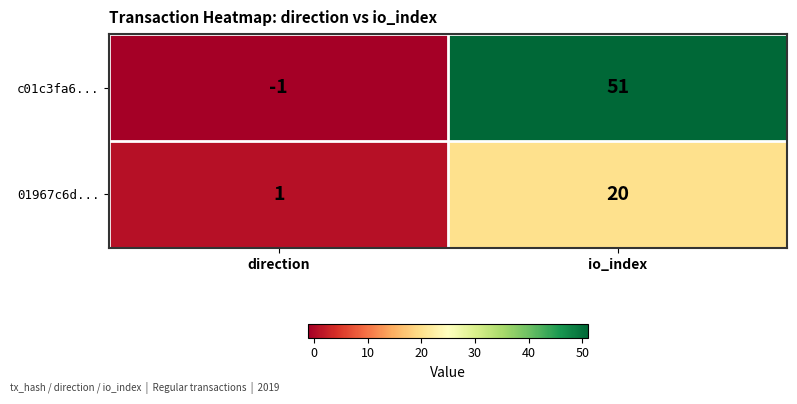

Between direction and io_index, which series saw the biggest shift?

c01c3fa6...